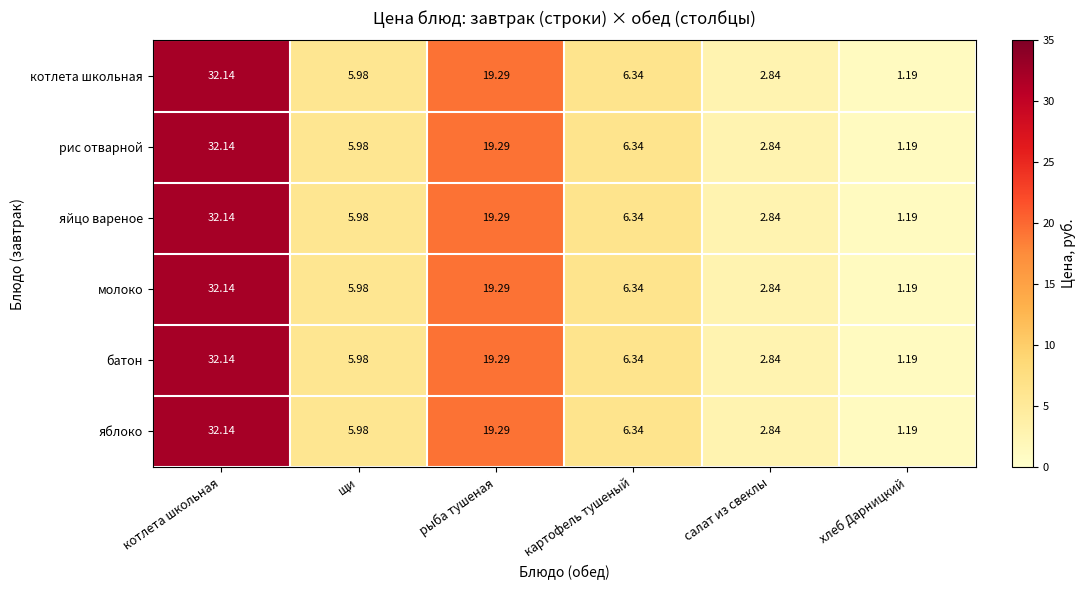

At which label is молоко closest to 16?

рыба тушеная